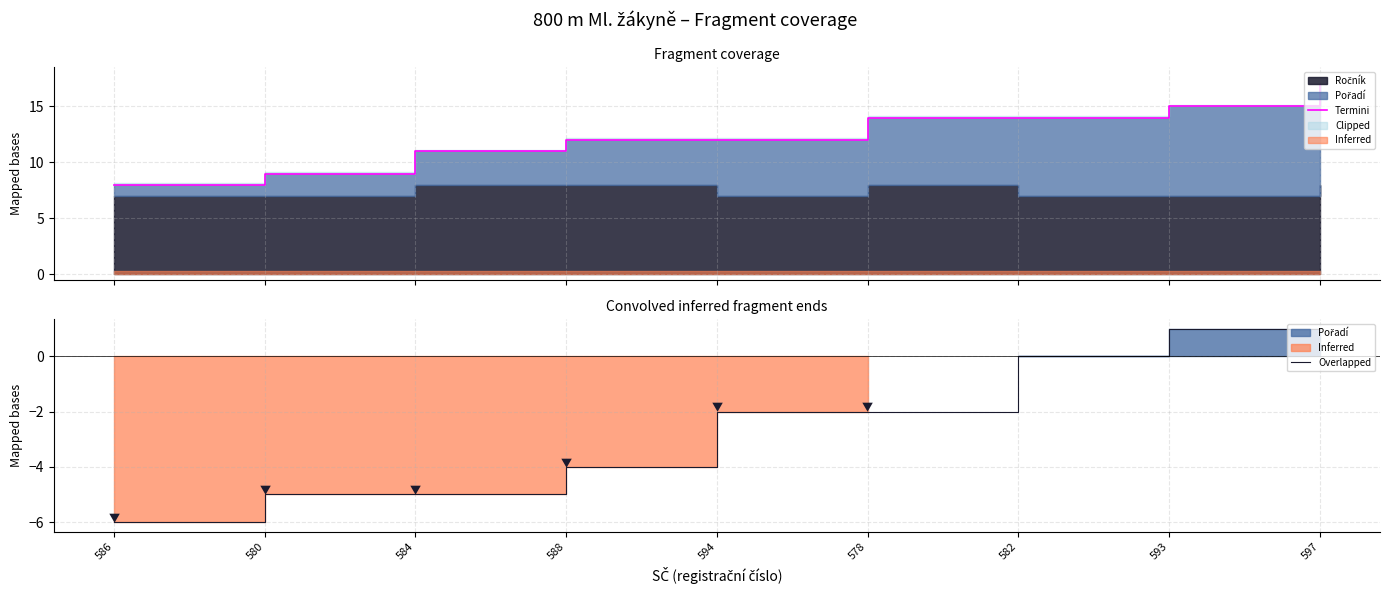

What is the difference between the maximum and minimum values in the Overlapped series?

7